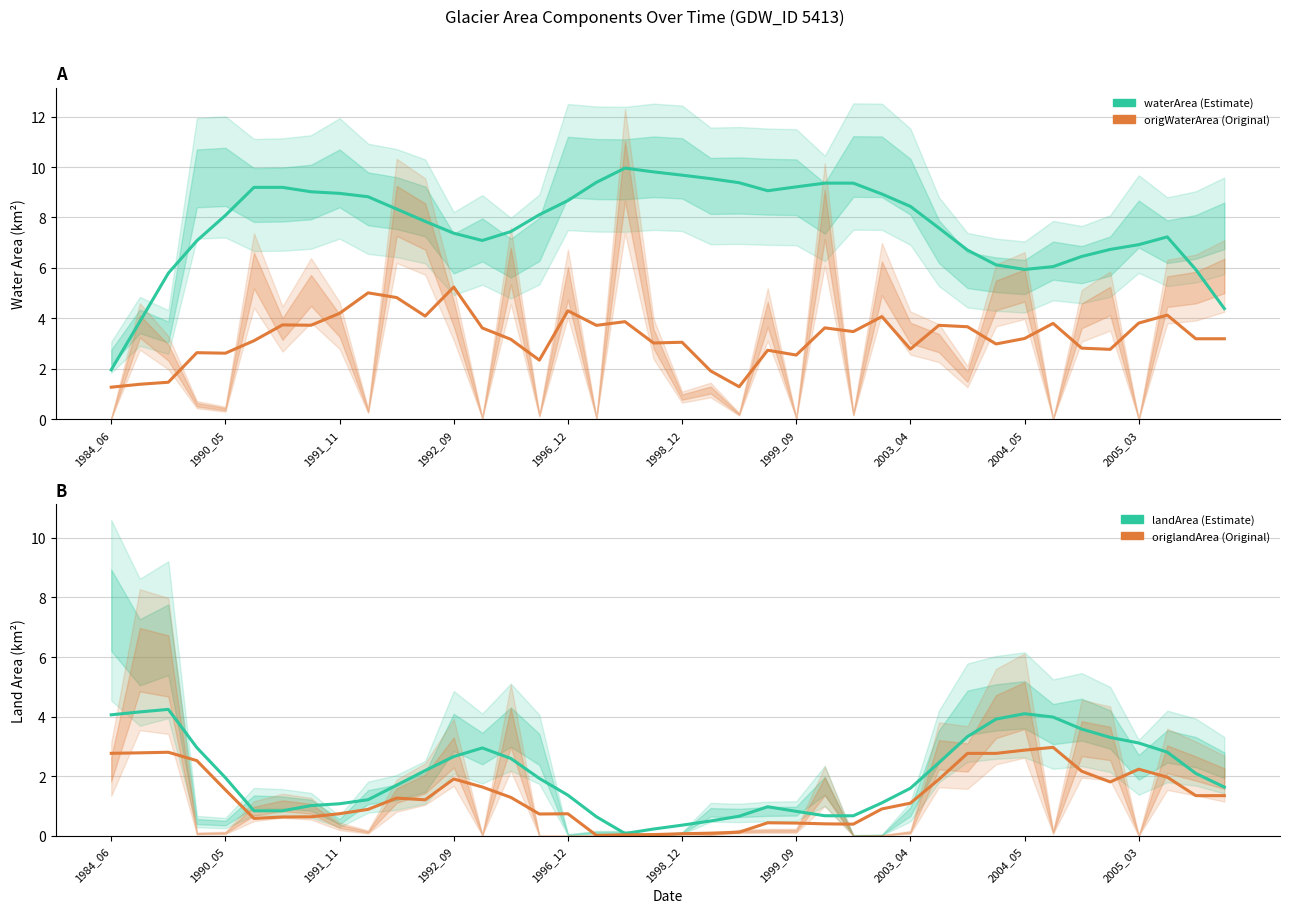

What is the difference between the maximum and minimum values in the origlandArea (Original) series?

3.0